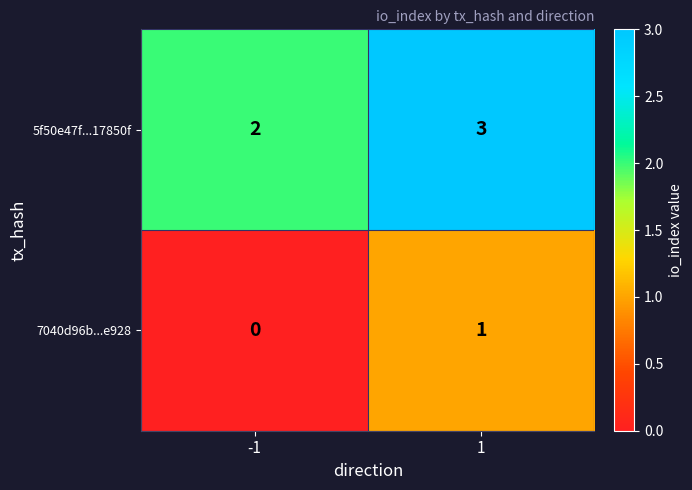

What is the greatest value displayed?

3